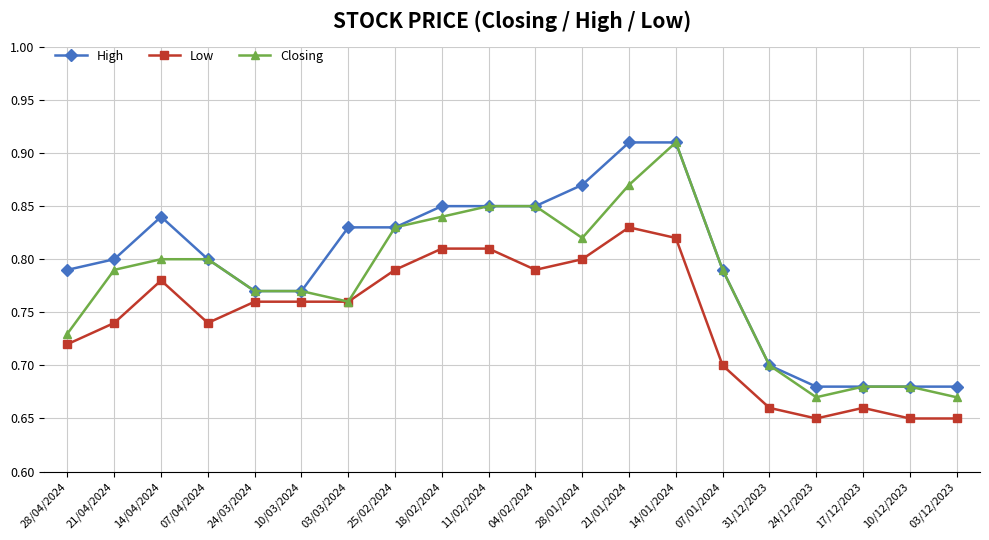

Rank the series by their average value, from lowest to highest.

Low, Closing, High